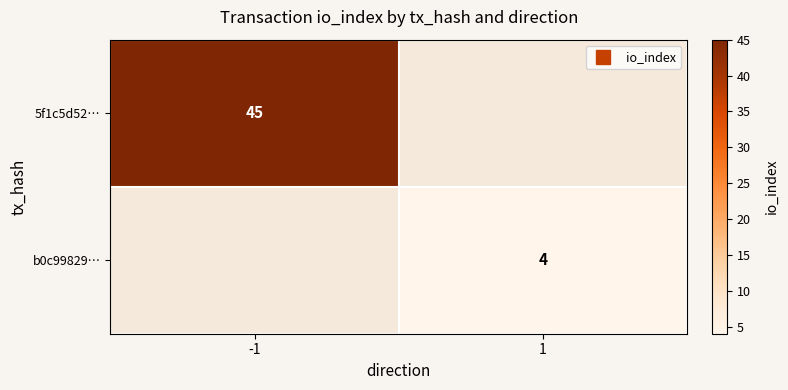

What is the minimum value shown in the chart?

4.0